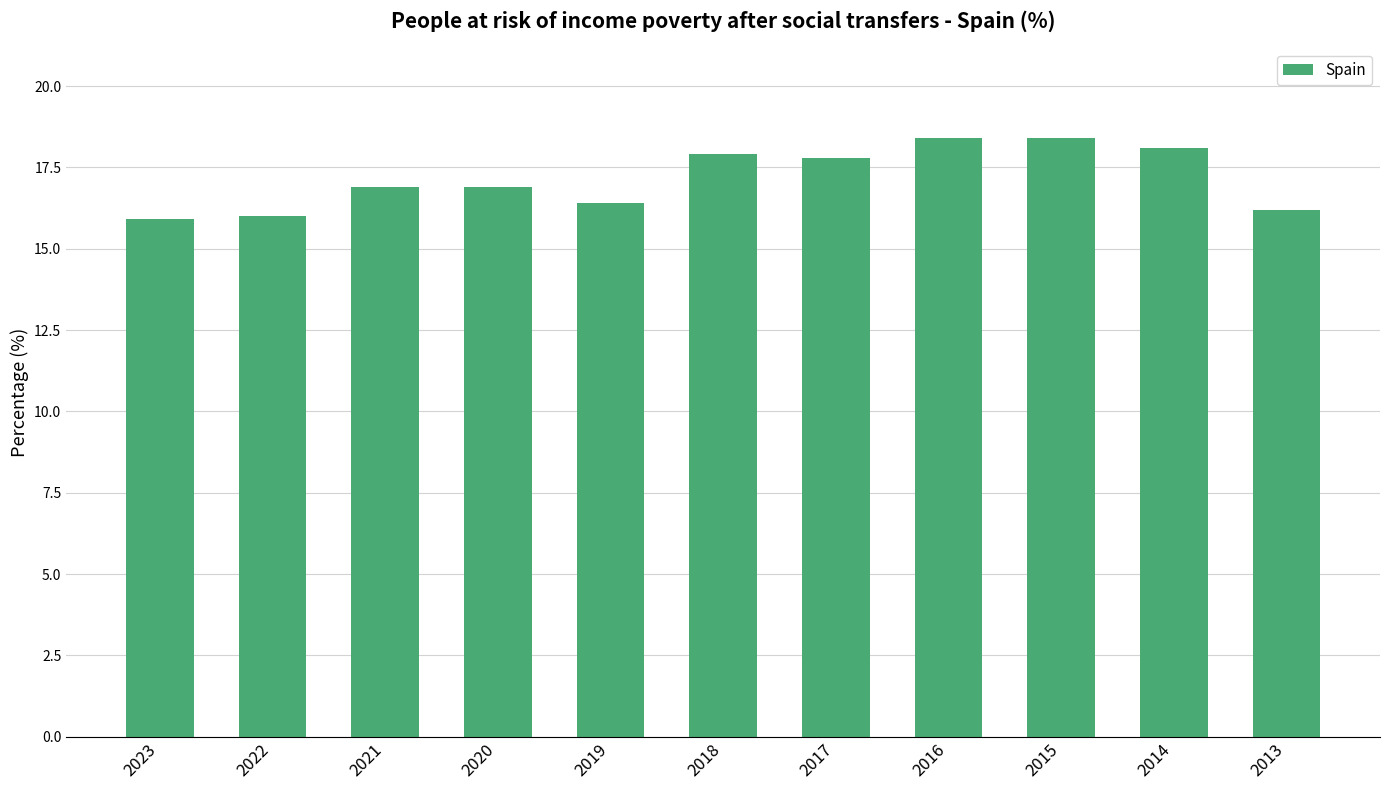

Which has a higher value, 2023 or 2014?

2014